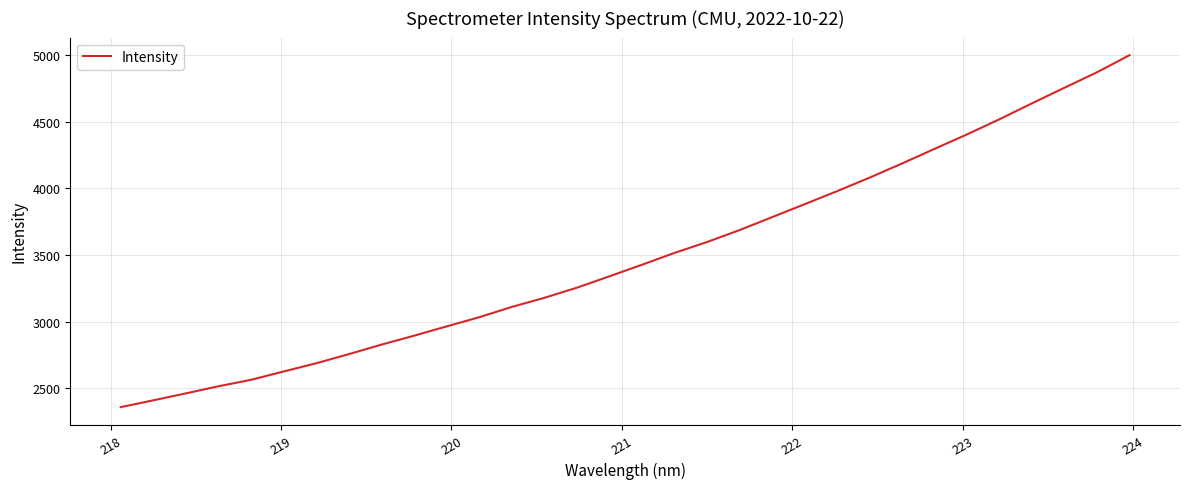

What is the difference between the second highest and second lowest values?

2459.5